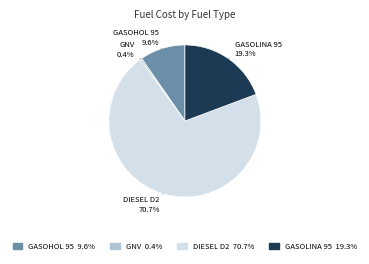

How many segments does this pie chart have?

4